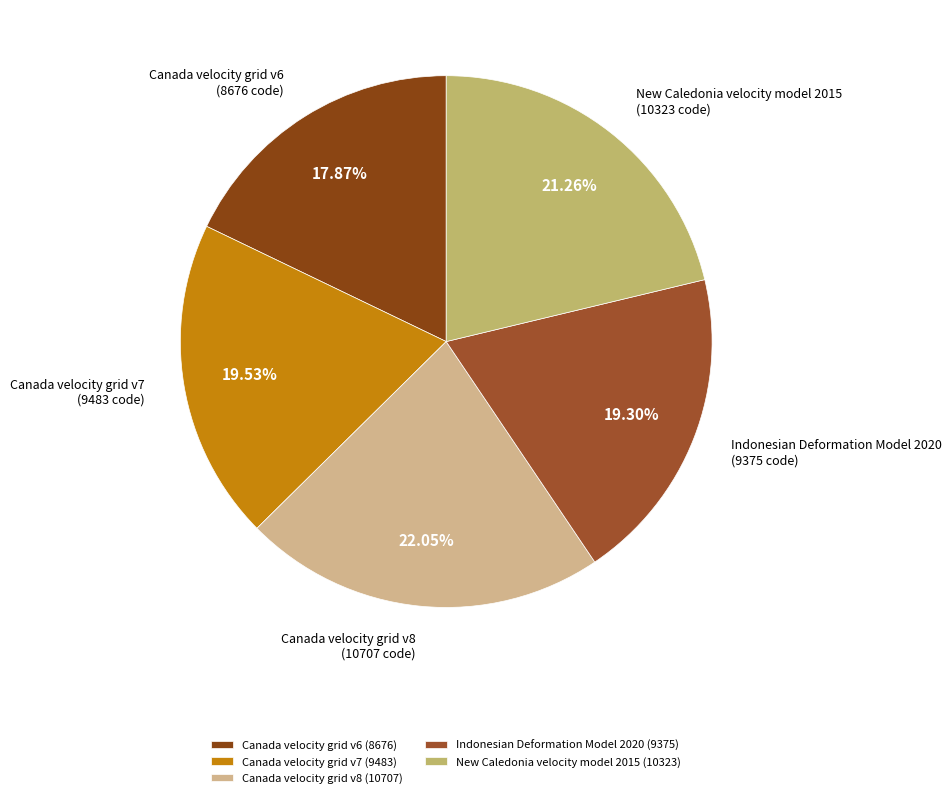

What percentage is the Canada velocity grid v7 slice, to the nearest percent?

20%